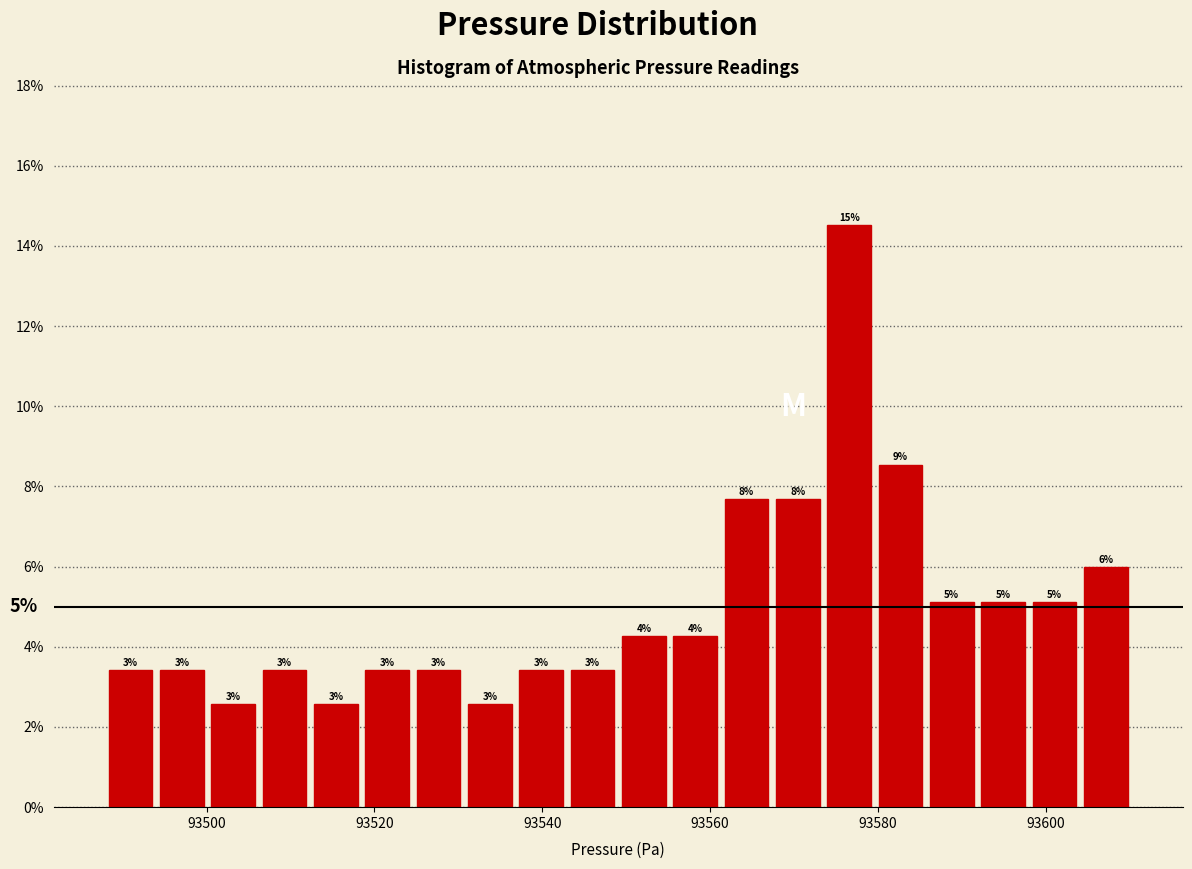

Read against the x-axis, roughly where is the centre of the tallest bar?

93576